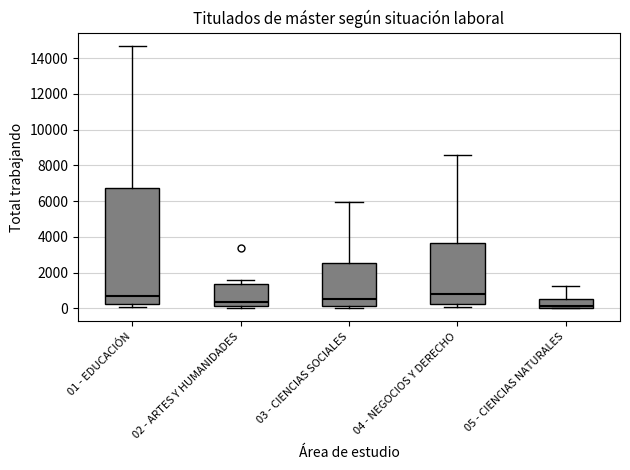

Reading left to right, transcribe this box plot: for each box, give where its median line is, the range the box spans, and where its two whiskers end, as read against the y-axis. The values are not printed on the chart, so give them approximately, as read against the axis.

01 - EDUCACIÓN: median 600, box 200 to 6800, whiskers 0 to 14600
02 - ARTES Y HUMANIDADES: median 400, box 200 to 1400, whiskers 0 to 1600
03 - CIENCIAS SOCIALES: median 600, box 200 to 2600, whiskers 0 to 6000
04 - NEGOCIOS Y DERECHO: median 800, box 200 to 3600, whiskers 0 to 8600
05 - CIENCIAS NATURALES: median 200, box 0 to 600, whiskers 0 to 1200